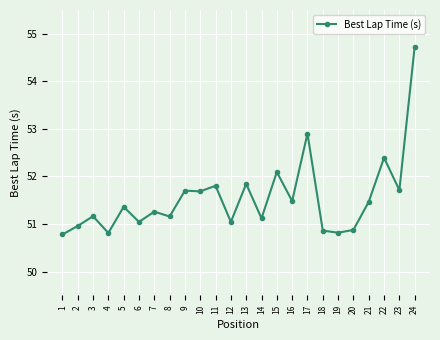

At which category does the data reach its first local valley?

4